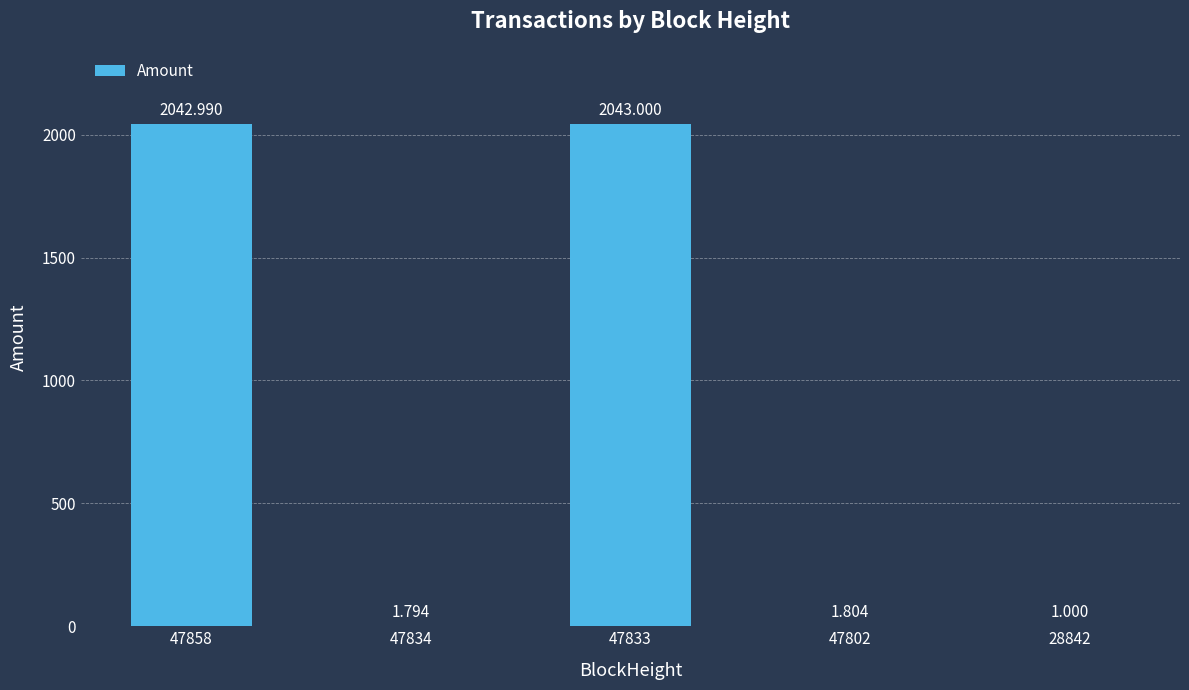

What is the ratio of the value at 28842 to the value at 47834?

0.6